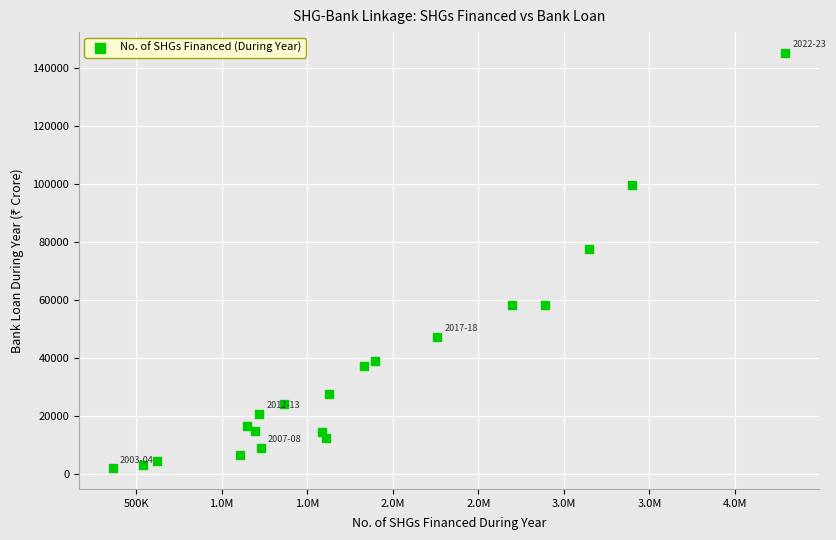

What is the range of Y values (max minus min)?

143344